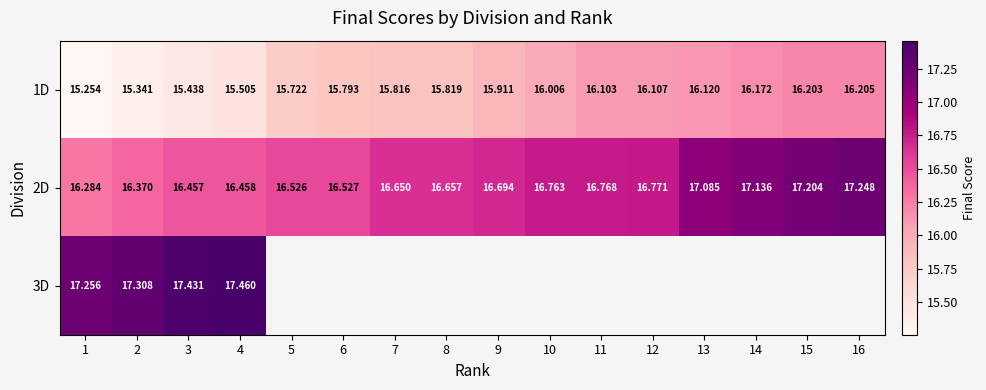

Is the value of 2D at 8 greater than the value of 1D at 14?

Yes